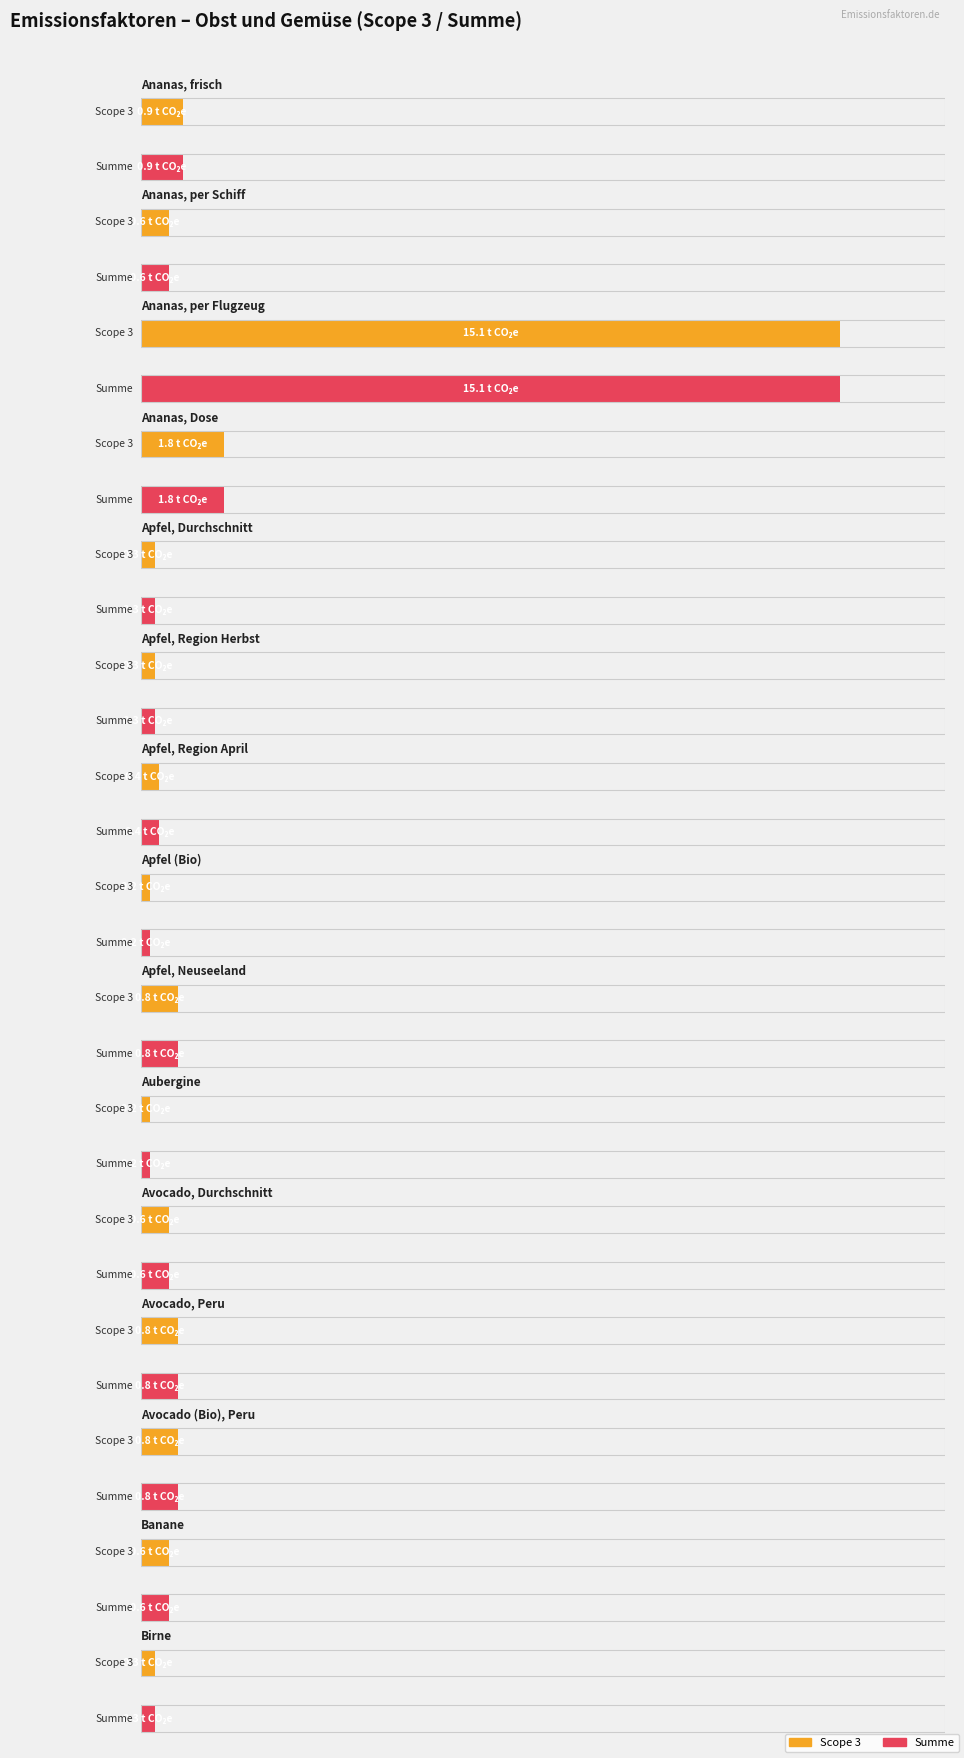

What is the minimum value shown in the chart?

0.2